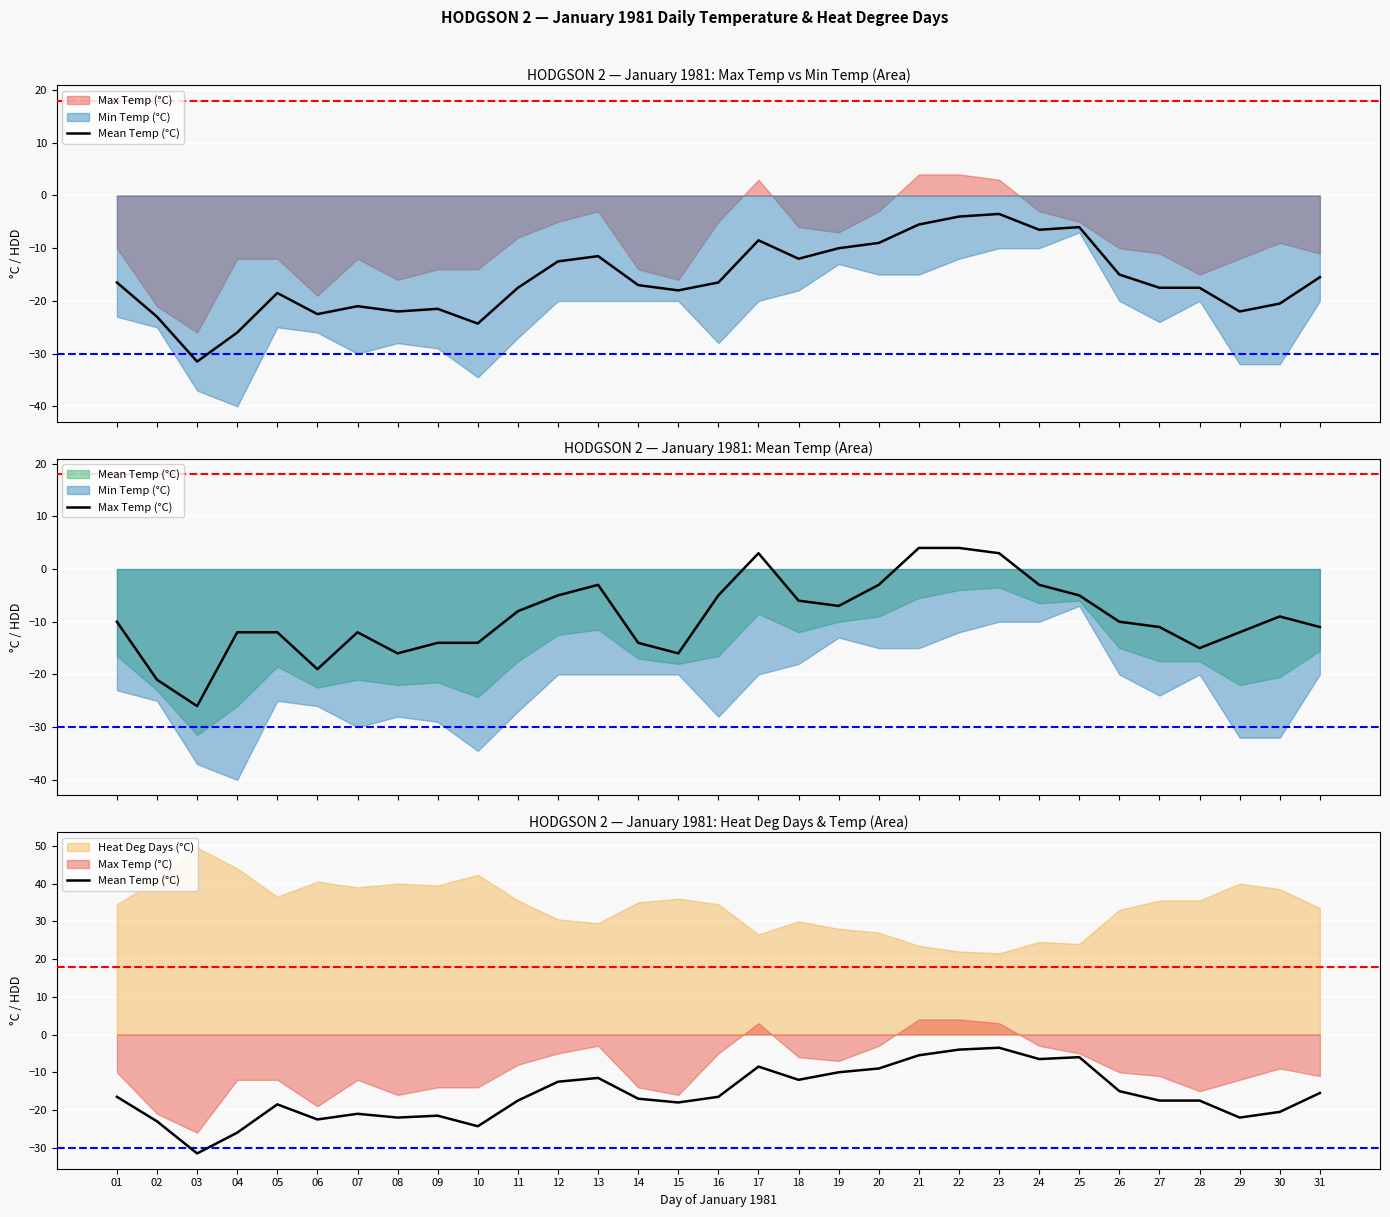

True or false: Mean Temp (°C) and Max Temp (°C) intersect in this chart.

False